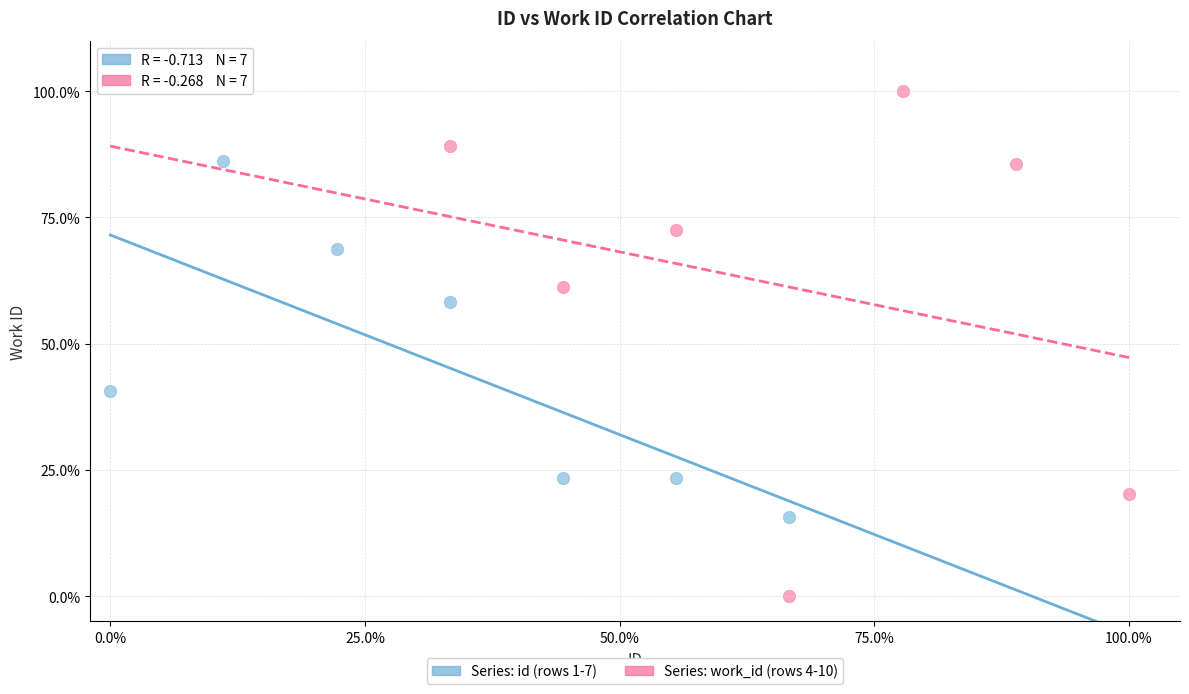

Which series has the widest spread of Y values?

Series: work_id (rows 4-10)